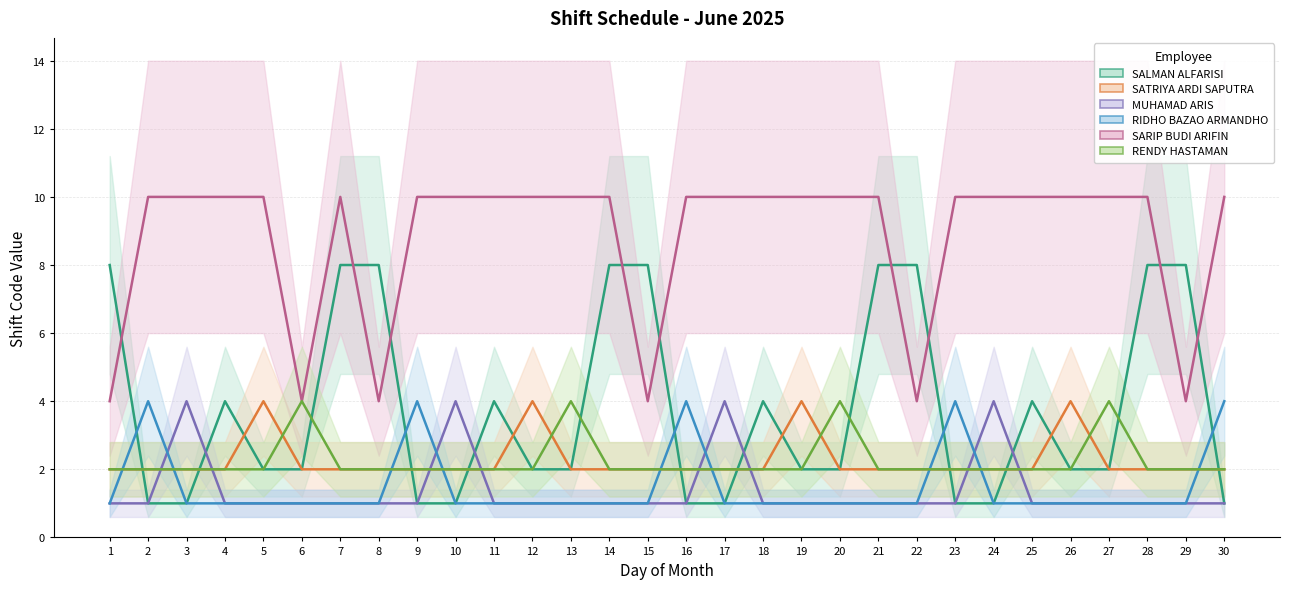

At how many categories does at least one series exceed 2?

30